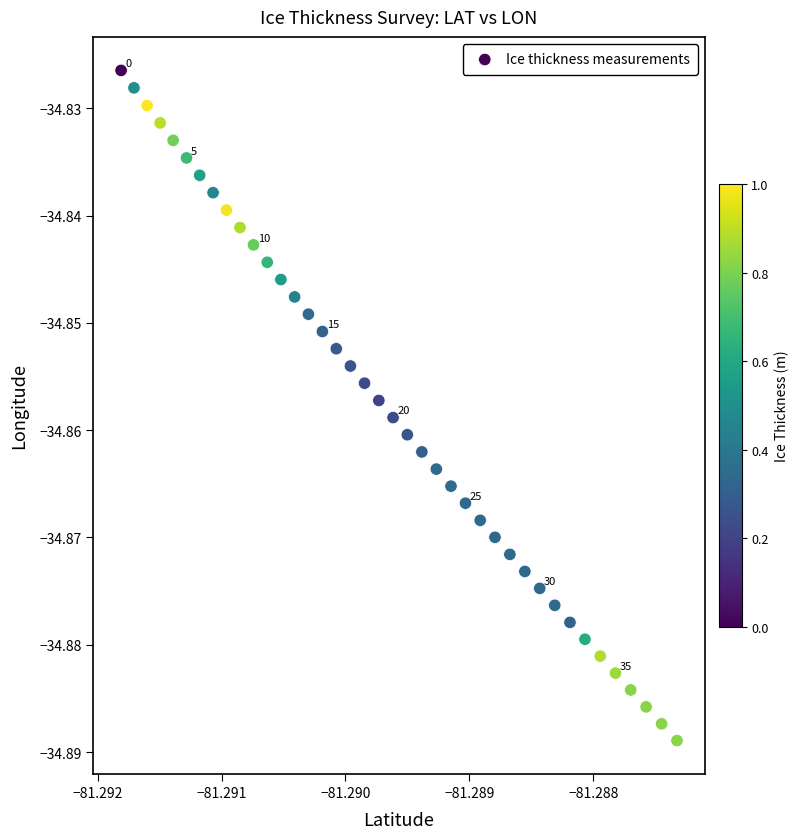

How many data points are displayed?

40